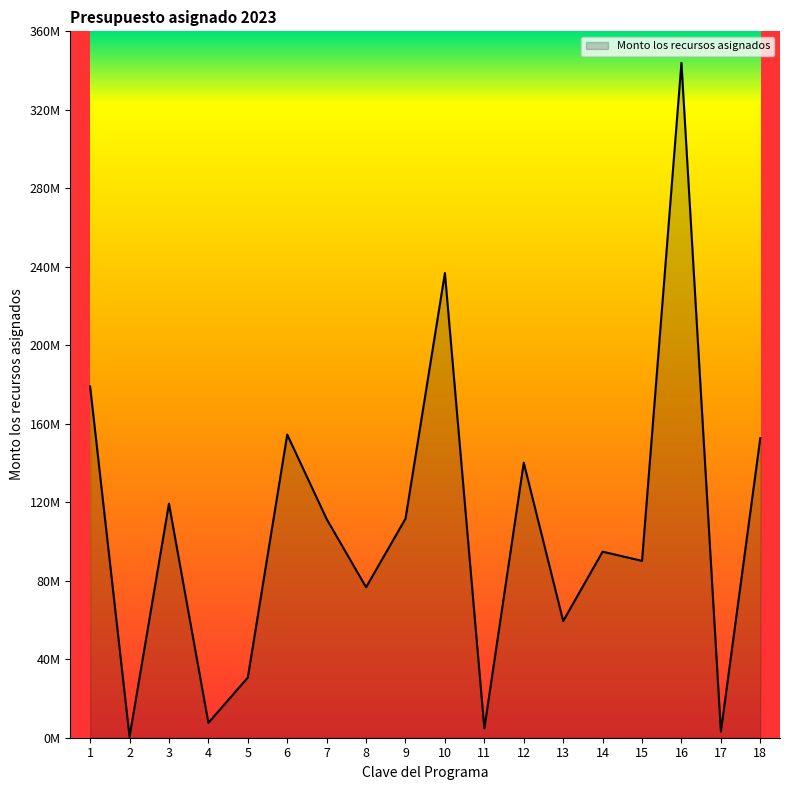

Approximately how many times larger is the value at 15 compared to 14?

1.0